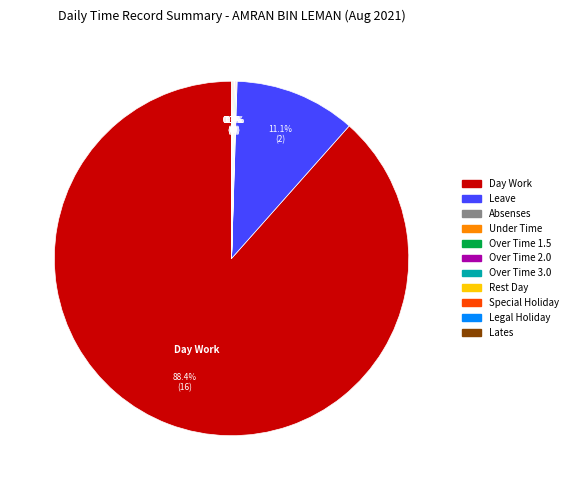

Which slice represents more than half of the pie?

Day Work